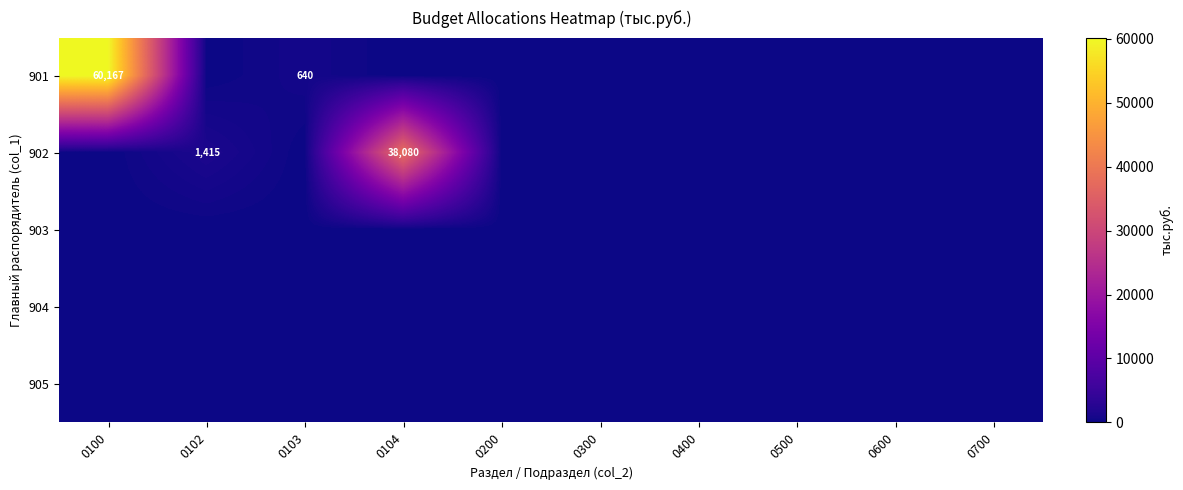

Rank the categories by 905 value from highest to lowest.

0100, 0102, 0103, 0104, 0200, 0300, 0400, 0500, 0600, 0700